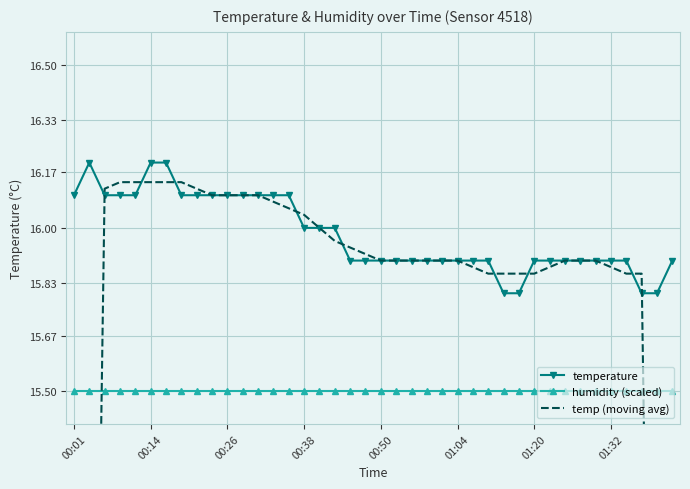

True or false: temperature and humidity (scaled) intersect in this chart.

False